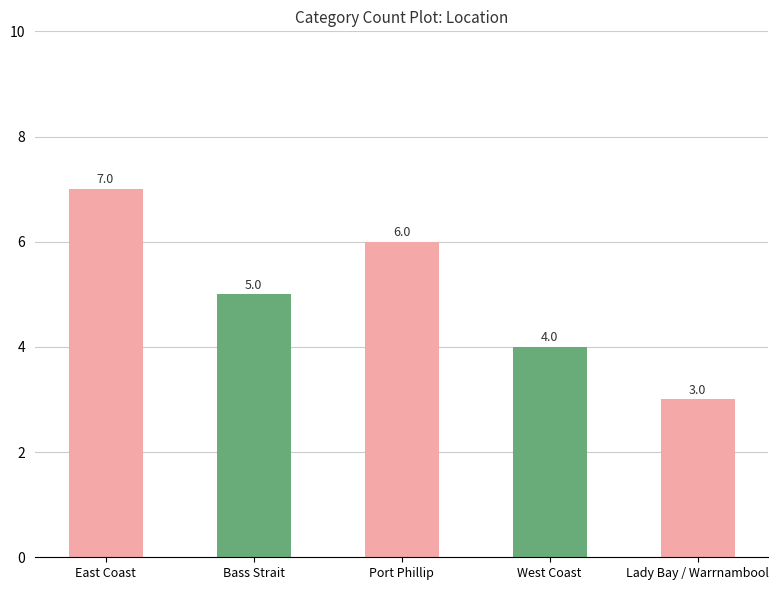

What is the difference between the maximum and second lowest values?

3